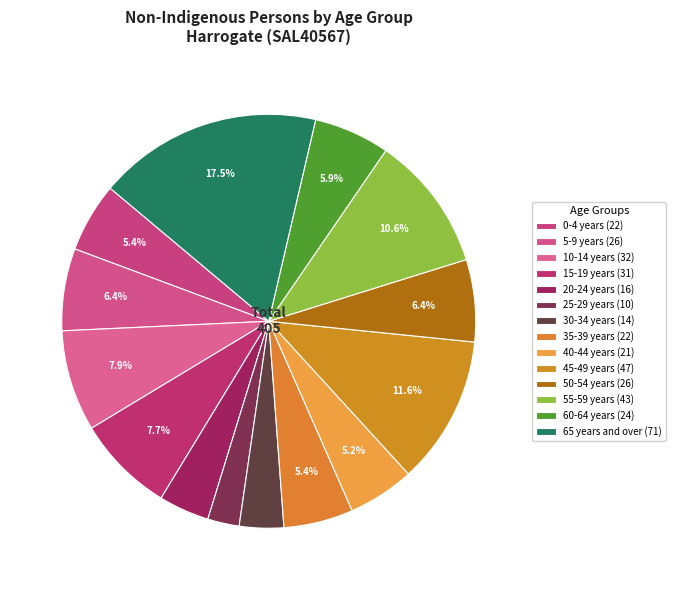

How many slices are in this pie chart?

14